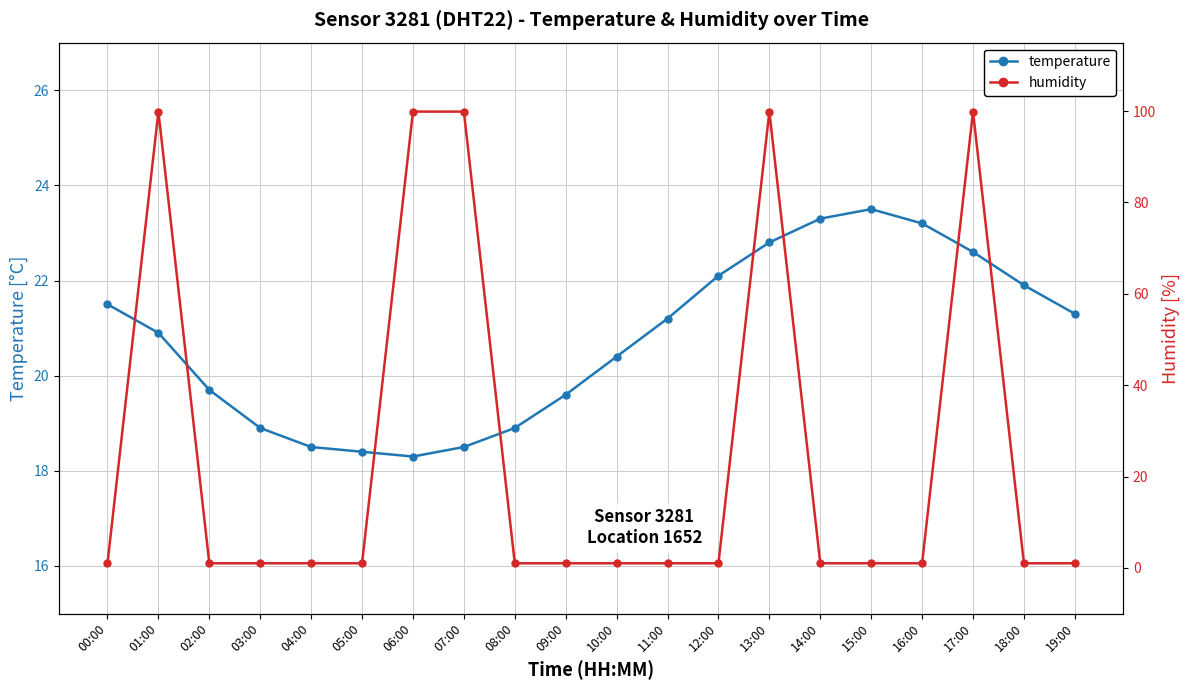

What is the label of the 3rd point from the right?

17:00